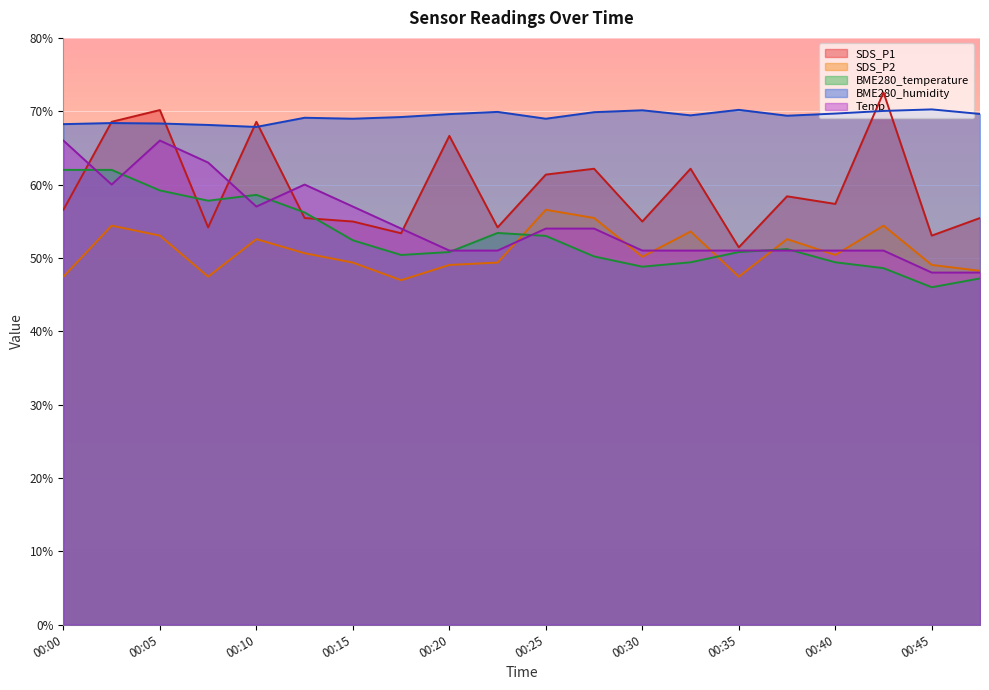

After their last crossing, which series has the higher values: BME280_temperature or Temp?

Temp